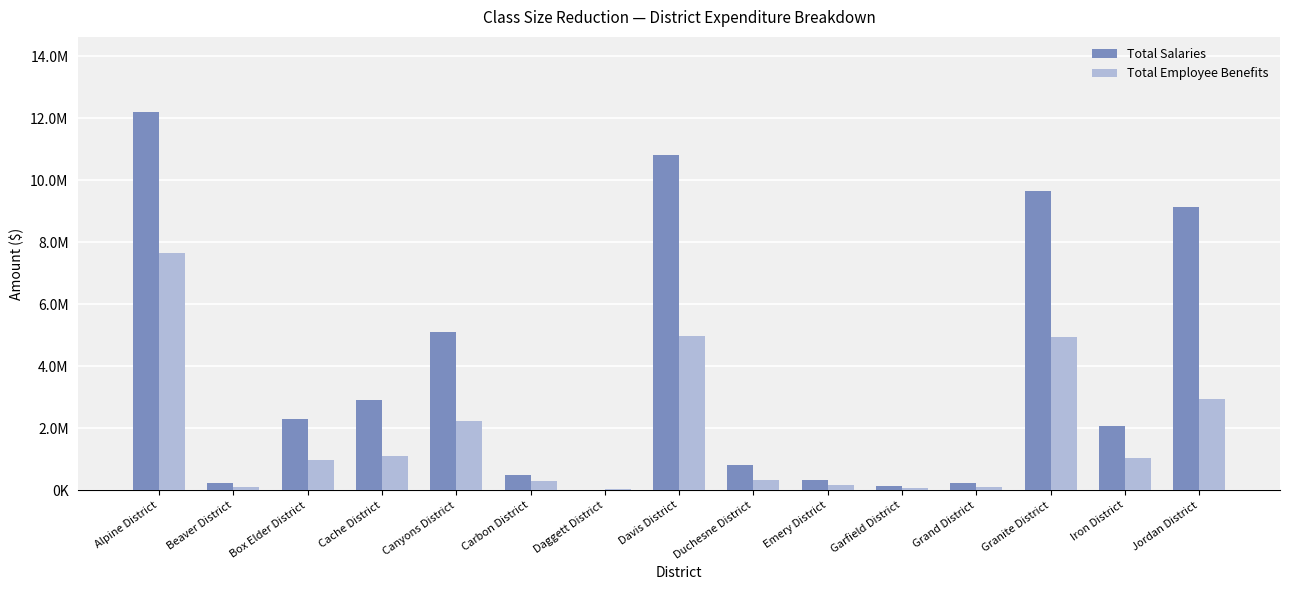

What are all the series names shown in the legend?

Total Salaries, Total Employee Benefits